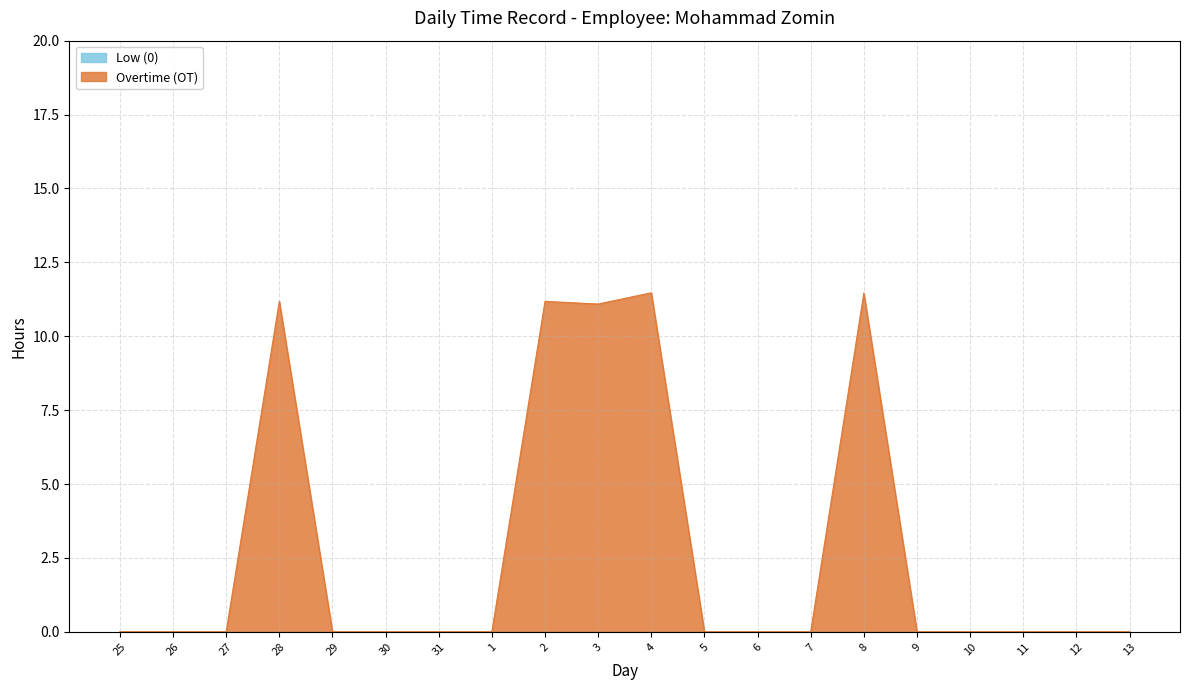

Which has a higher value, 25 or 3?

3